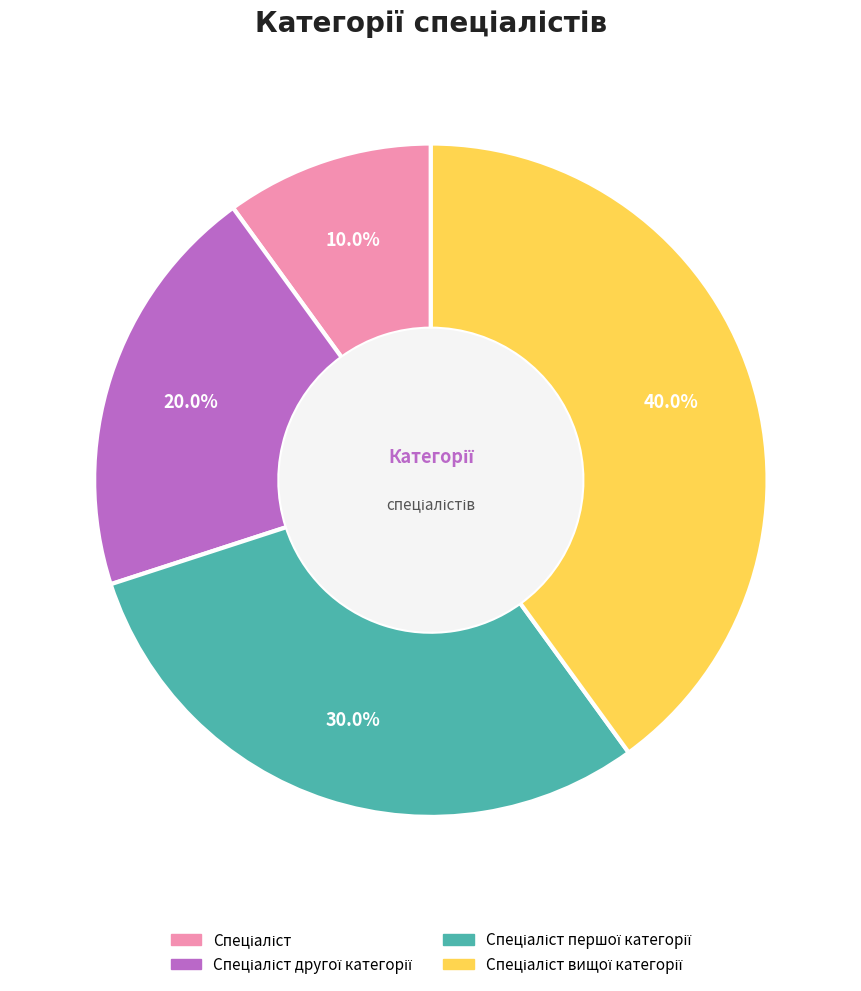

Does any single category account for the majority?

No